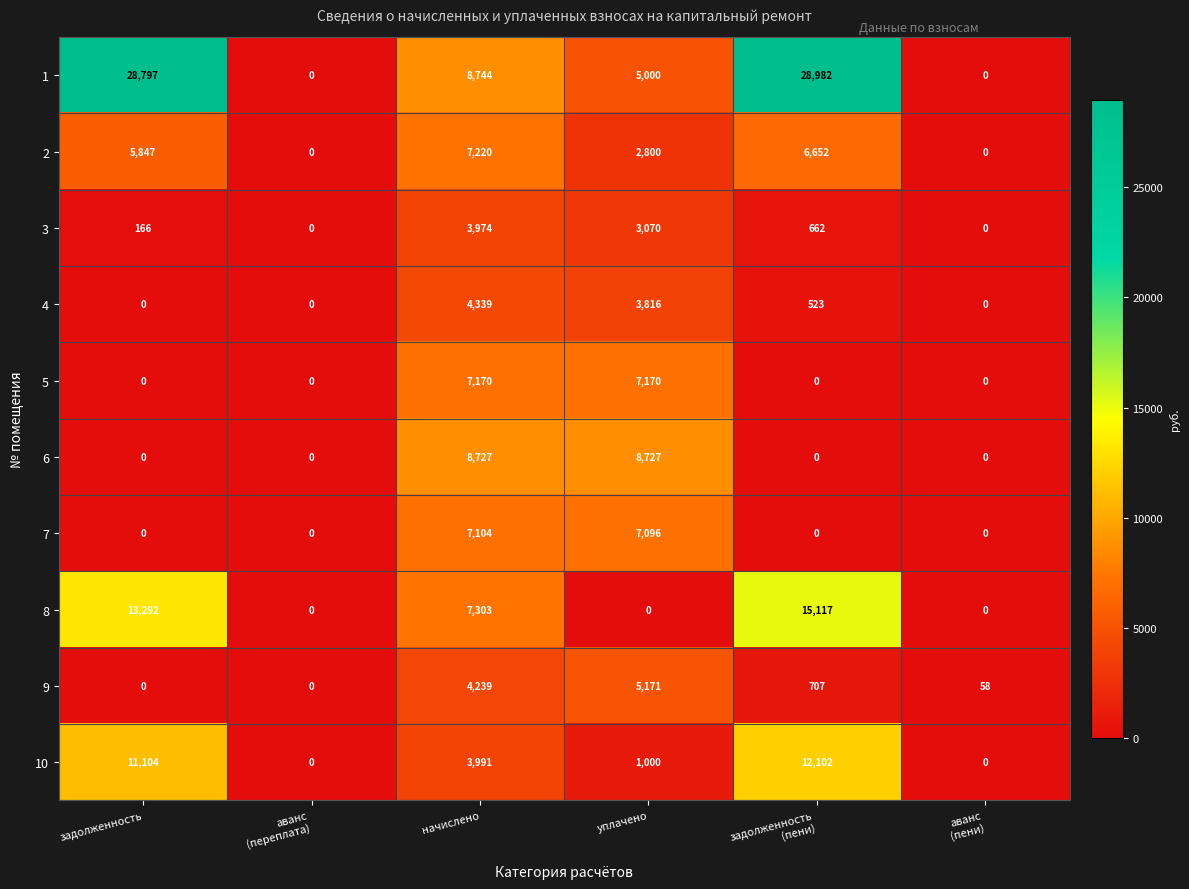

Which series has the largest range (max minus min)?

1